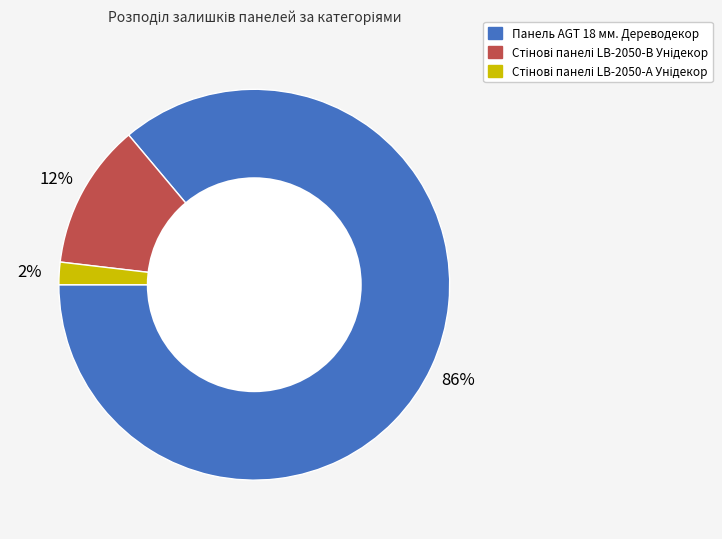

How many segments does this pie chart have?

3